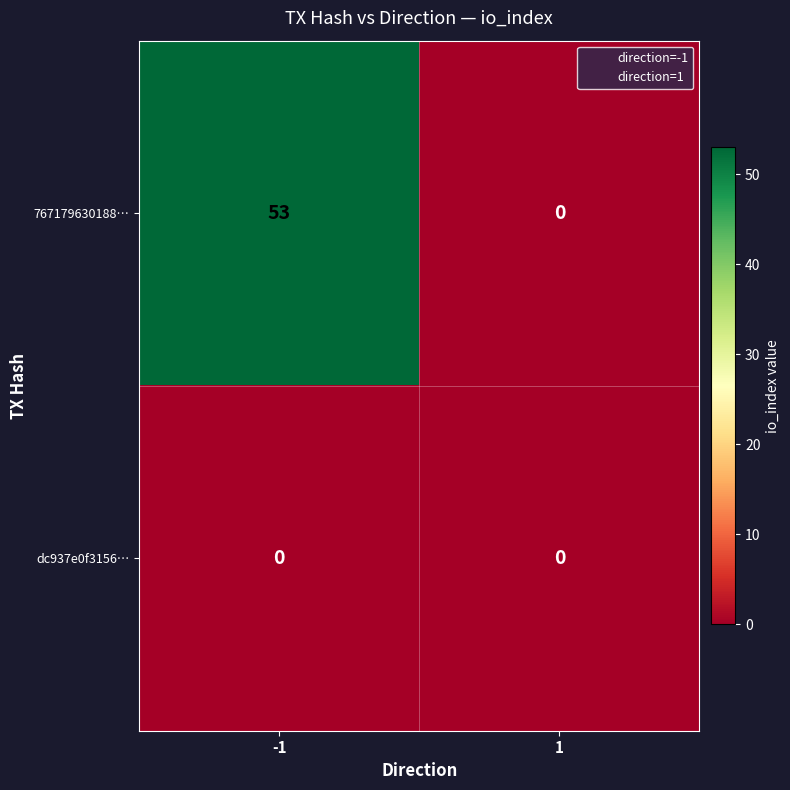

Between -1 and 1, which series saw the biggest shift?

767179630188…